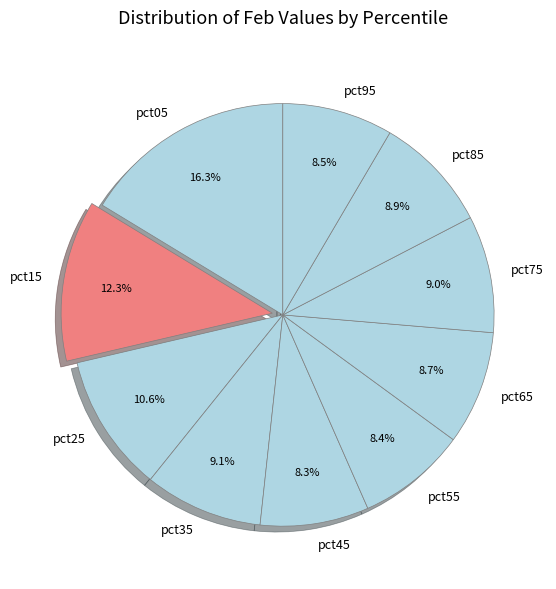

How much of the chart is everything except pct05?

83.7%